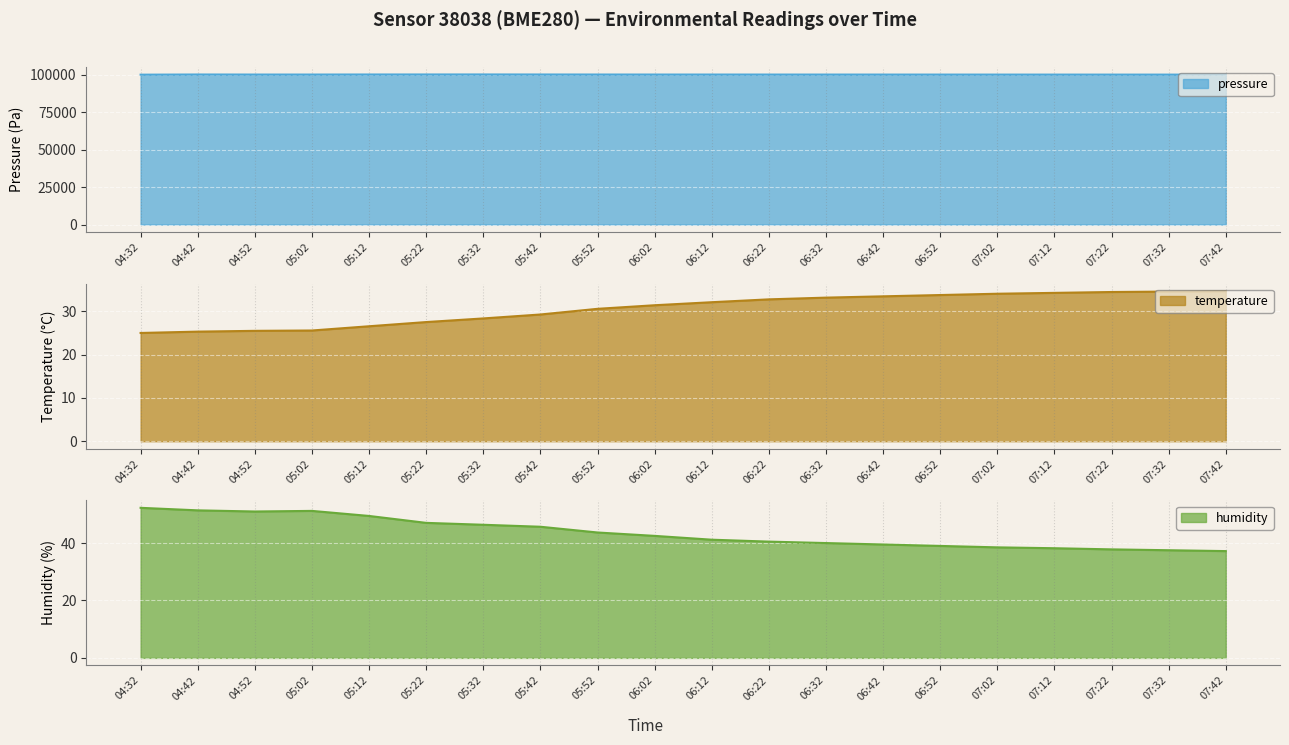

What value does the pressure series have at 06:22?

100020.0